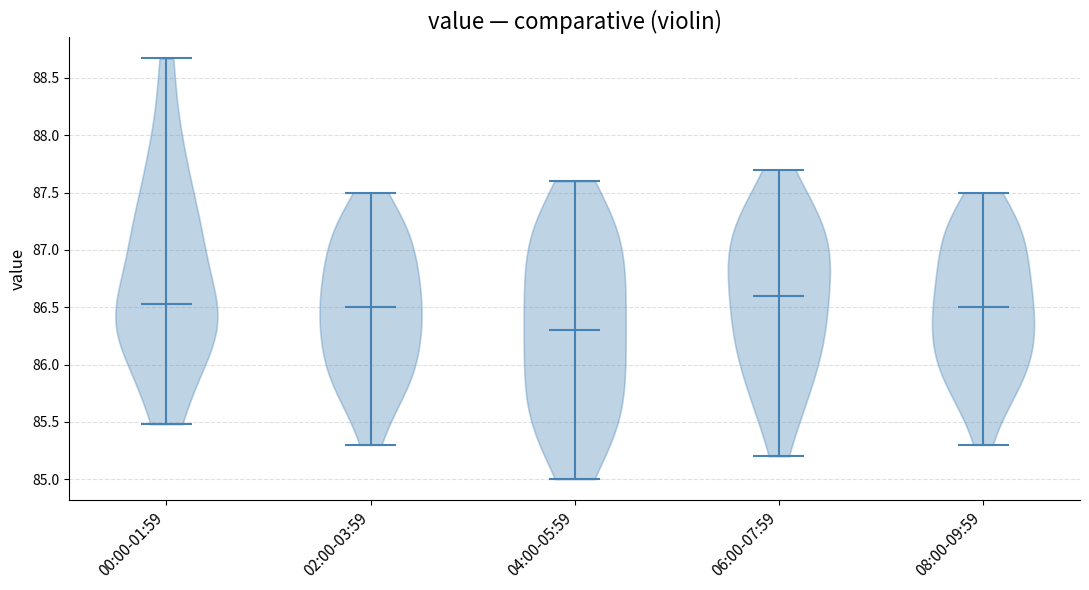

Reading left to right, read every violin against the y-axis: where its median line is, and the lowest and highest points it reaches. The values are not printed on the chart, so give them approximately, as read against the axis.

00:00-01:59: median line 86.55, lowest point 85.50, highest point 88.65
02:00-03:59: median line 86.50, lowest point 85.30, highest point 87.50
04:00-05:59: median line 86.30, lowest point 85.00, highest point 87.60
06:00-07:59: median line 86.60, lowest point 85.20, highest point 87.70
08:00-09:59: median line 86.50, lowest point 85.30, highest point 87.50